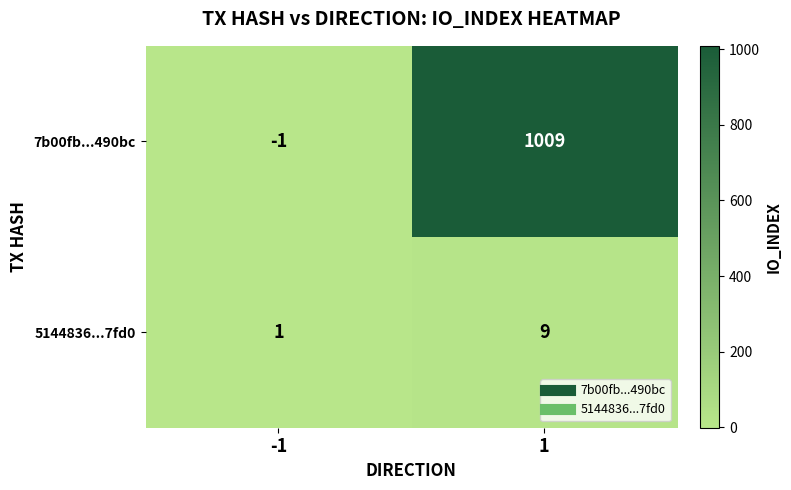

Rank the series by their maximum value, from highest to lowest.

7b00fb...490bc, 5144836...7fd0